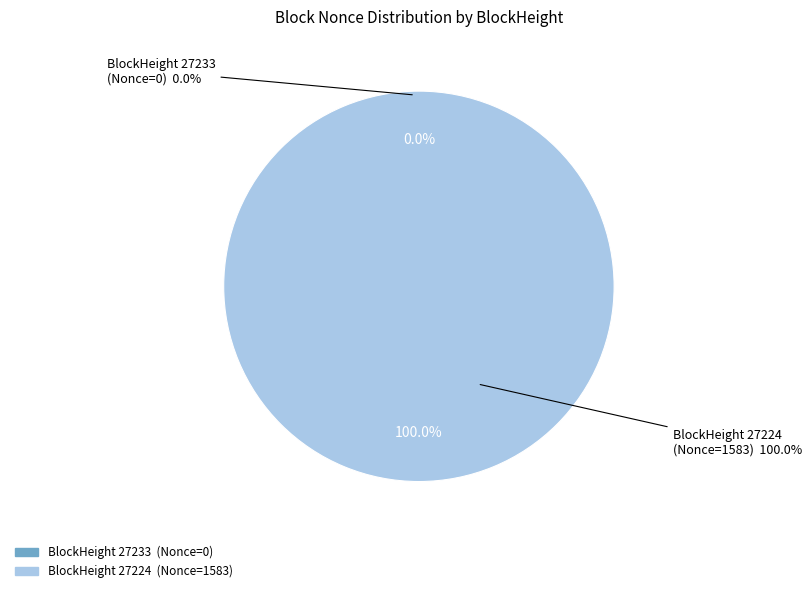

To the nearest percent, what percentage of the pie is 27224?

100%